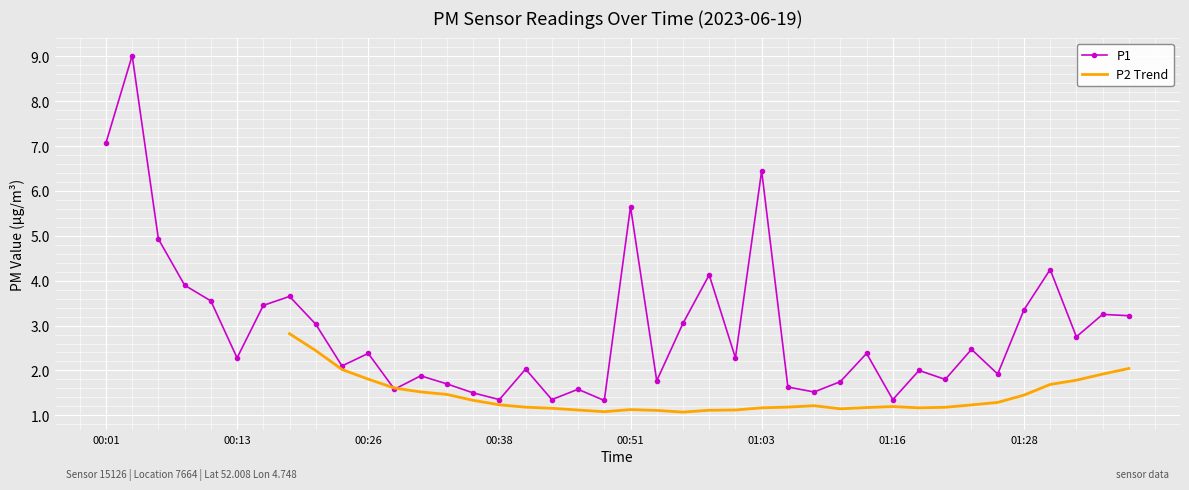

Is it true that the value at 00:03 is 9.0?

True